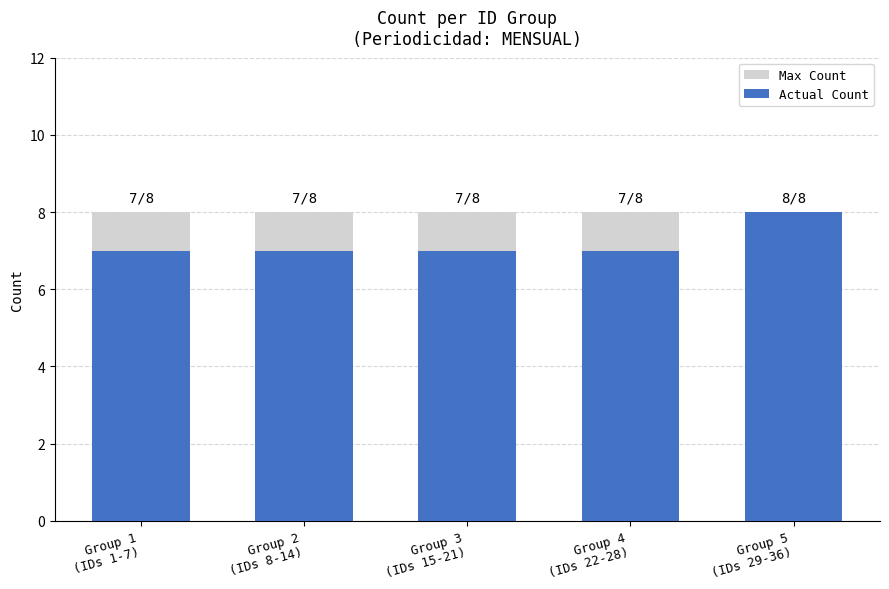

Does the chart contain stacked bars?

No